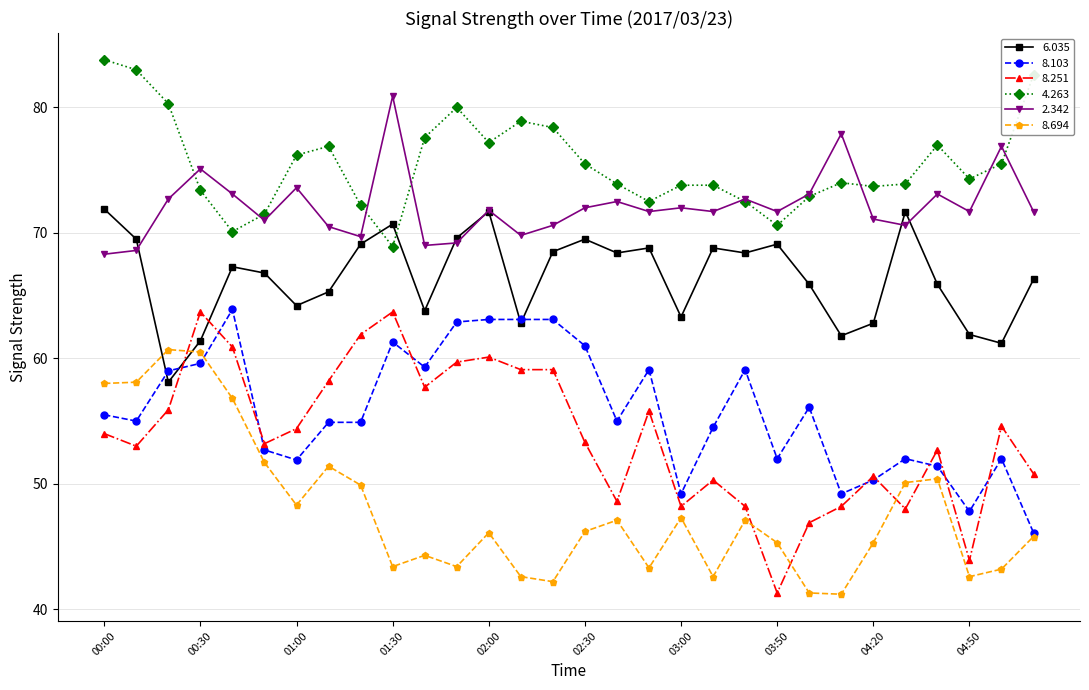

True or false: 6.035 and 8.251 intersect in this chart.

True